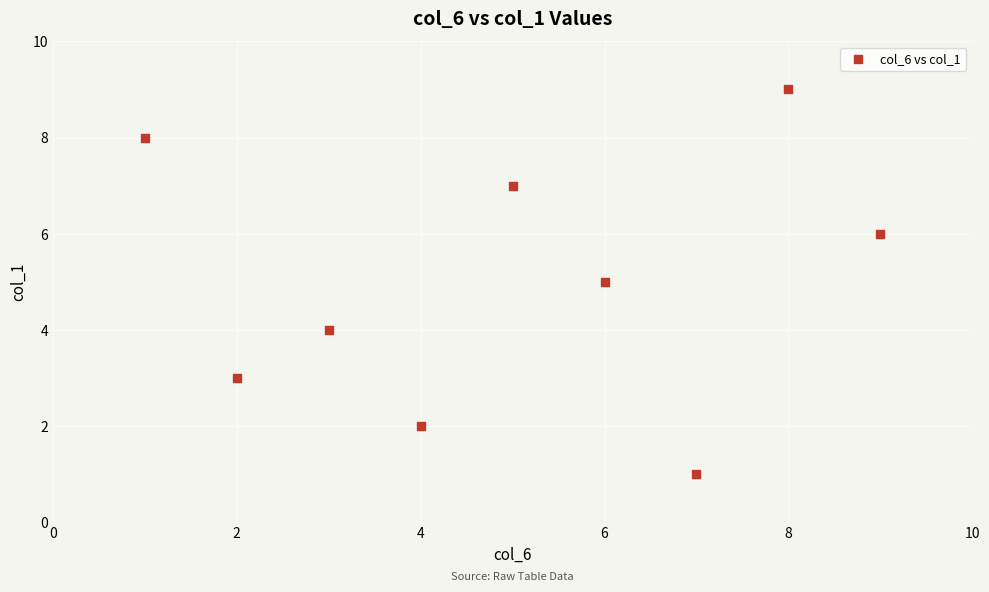

What is the average X value?

5